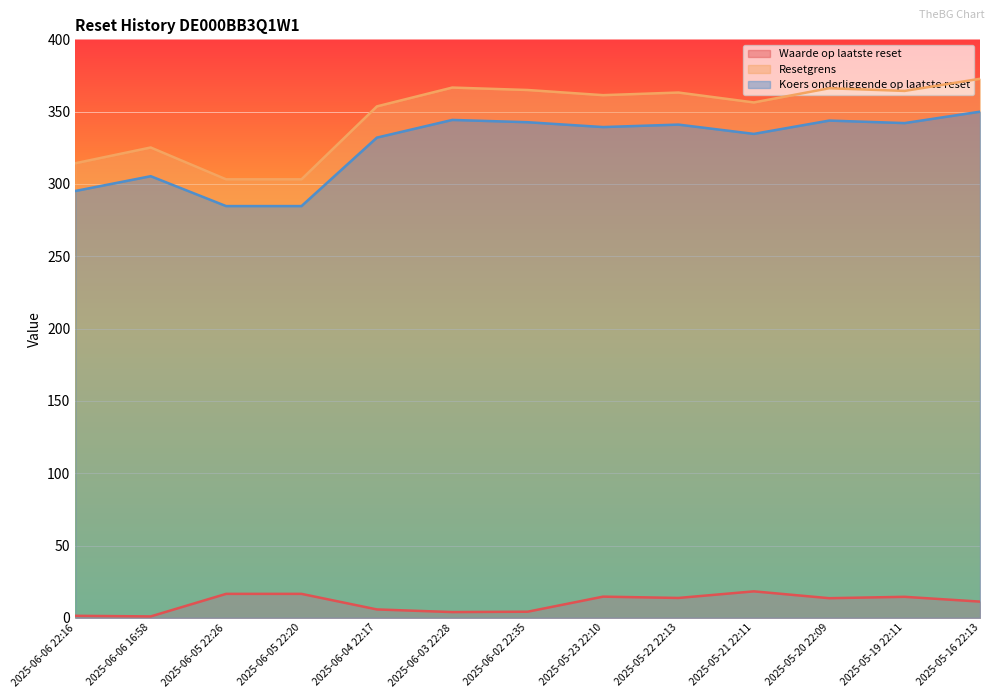

True or false: Resetgrens and Koers onderliggende op laatste reset cross at least once.

False